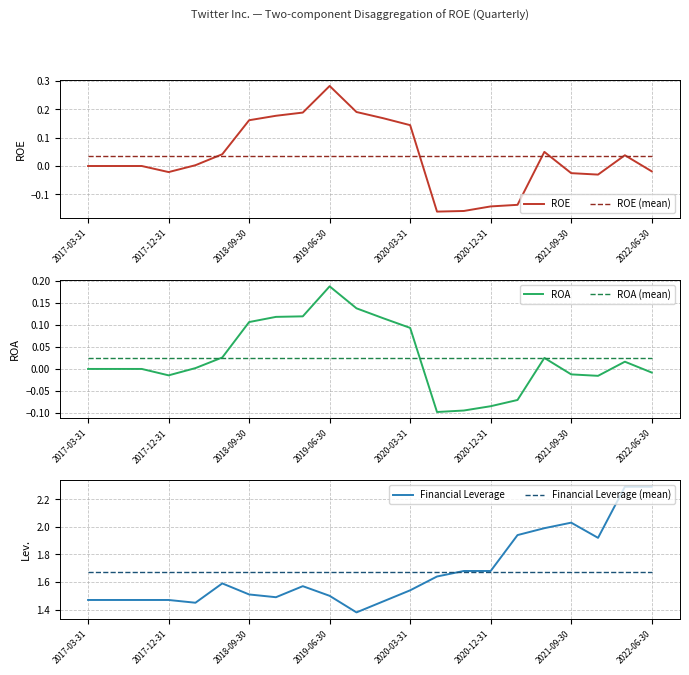

Which category has the highest value in the ROE series?

2019-06-30